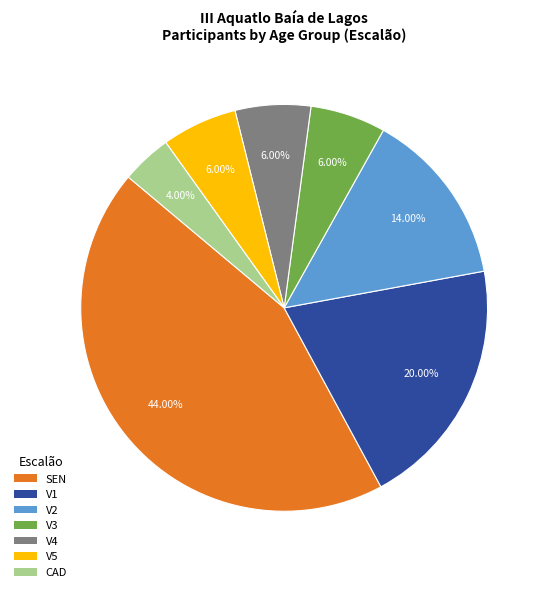

Is there any slice that represents more than half of the pie?

No